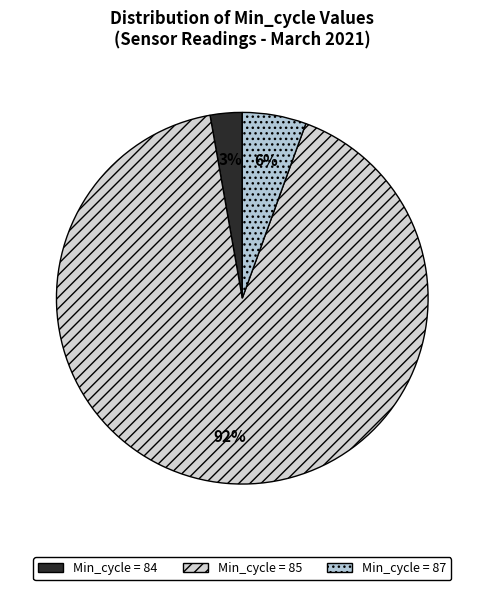

How many segments does this pie chart have?

3